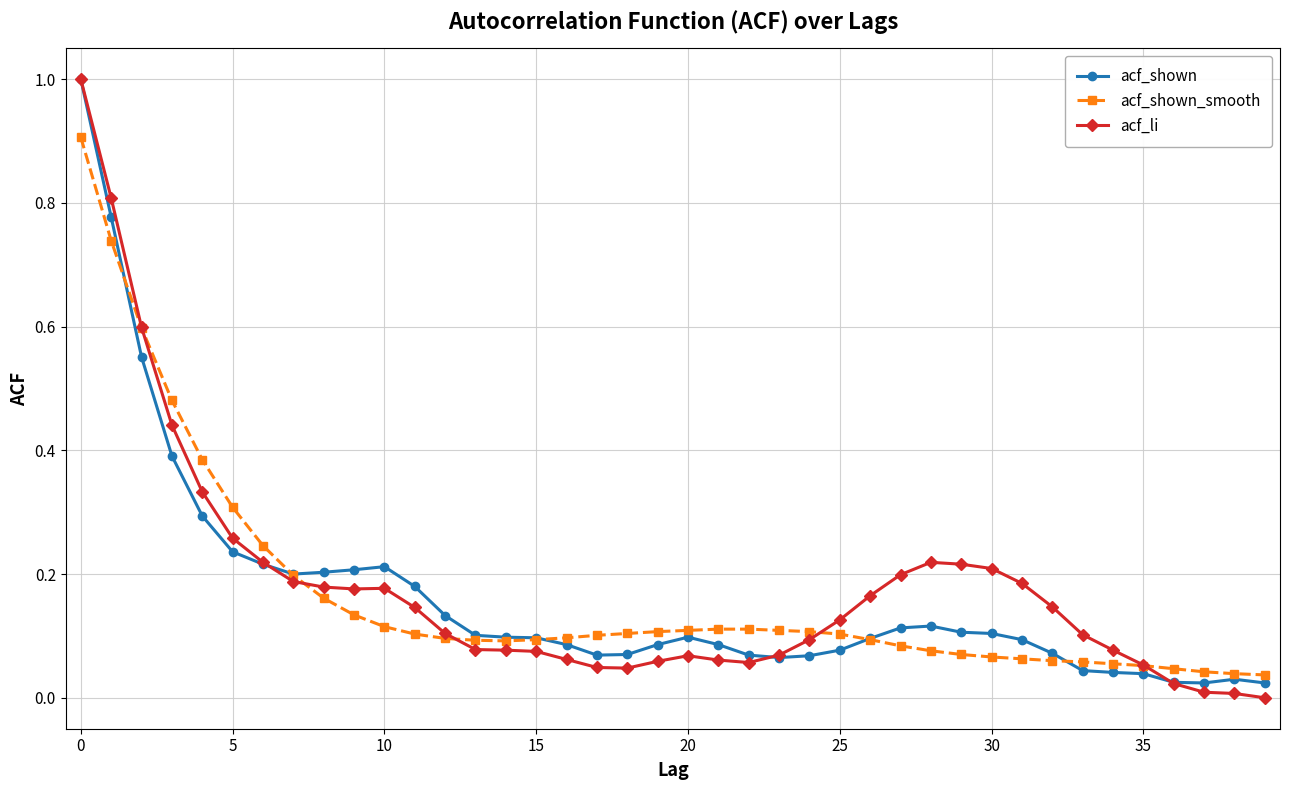

What is the greatest value displayed?

1.0